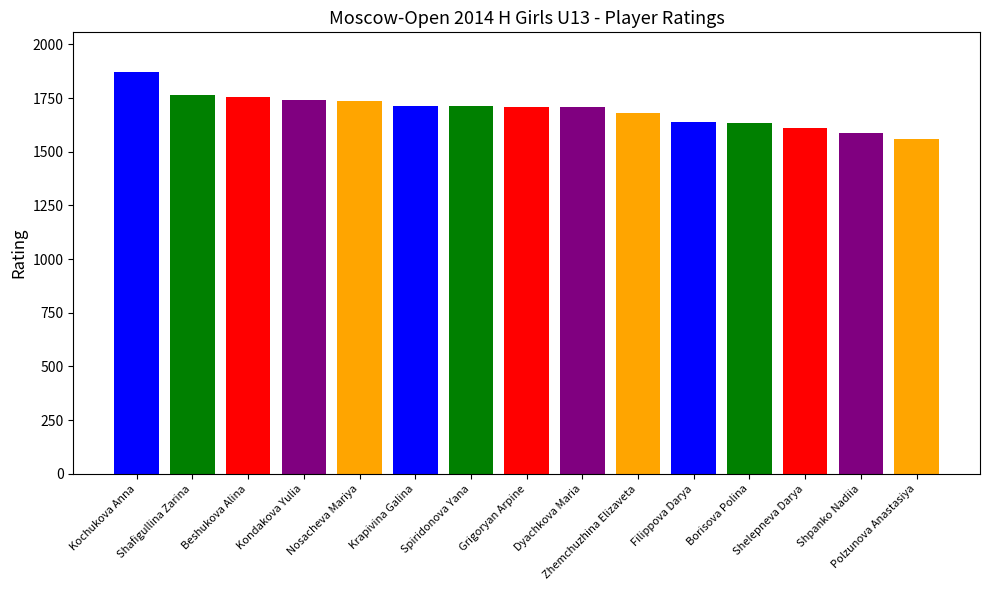

How many data points are above 1710?

7